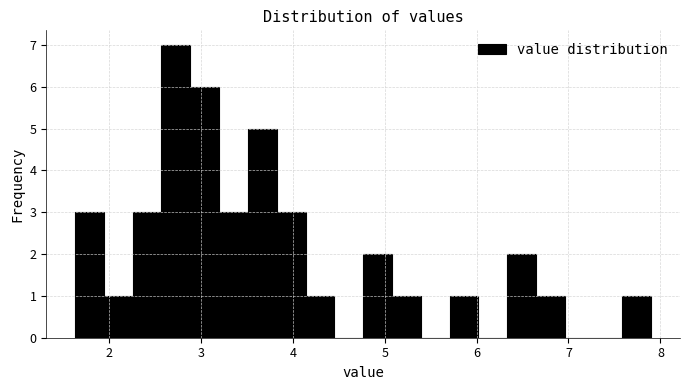

Around what value on the x-axis is the tallest bar? Give the approximate position of its centre, as read against the axis.

2.7